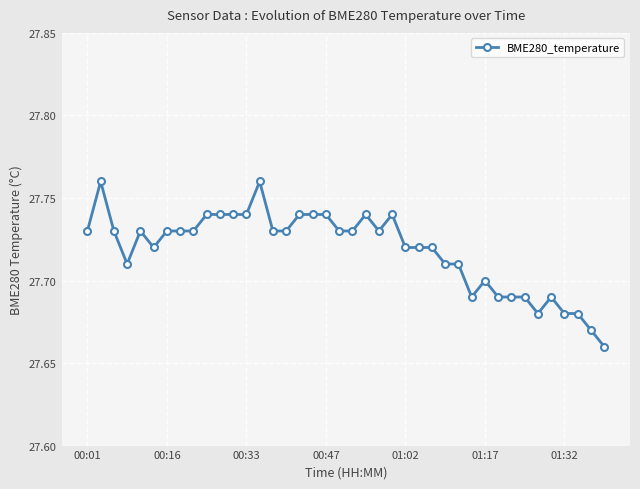

True or false: there are more than 2 points higher than both neighbors.

True